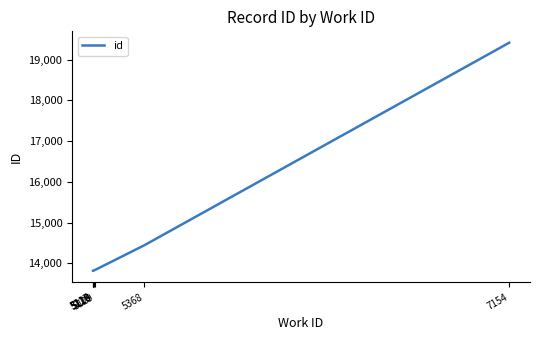

What is the difference between the second highest and minimum values?

624